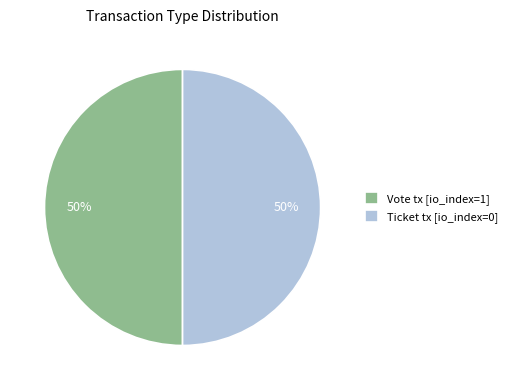

How many slices are in this pie chart?

2